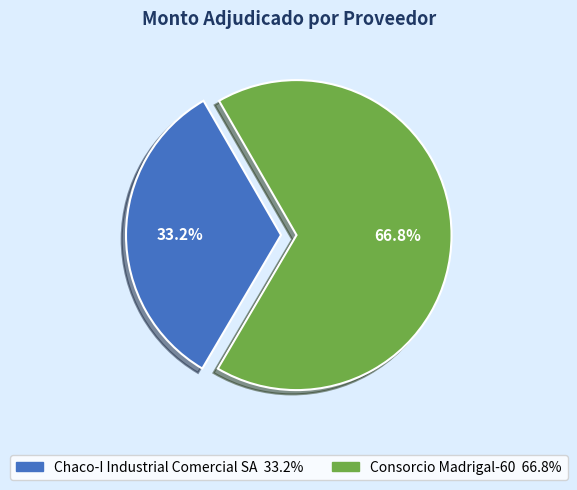

Is there any slice that represents more than half of the pie?

Yes